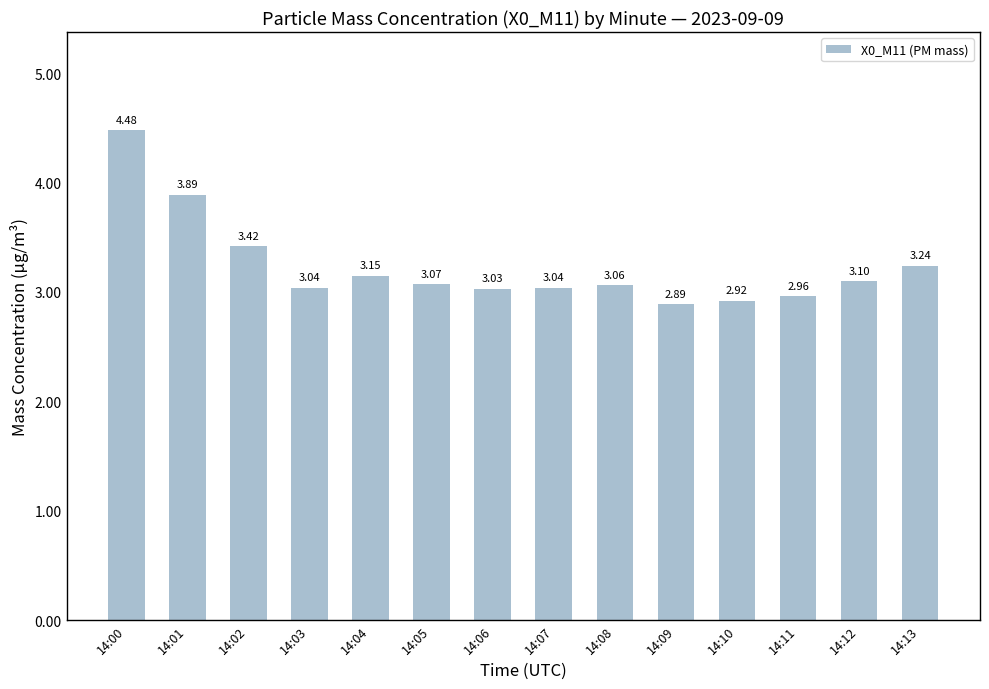

What is the difference between the second highest and minimum values?

1.0